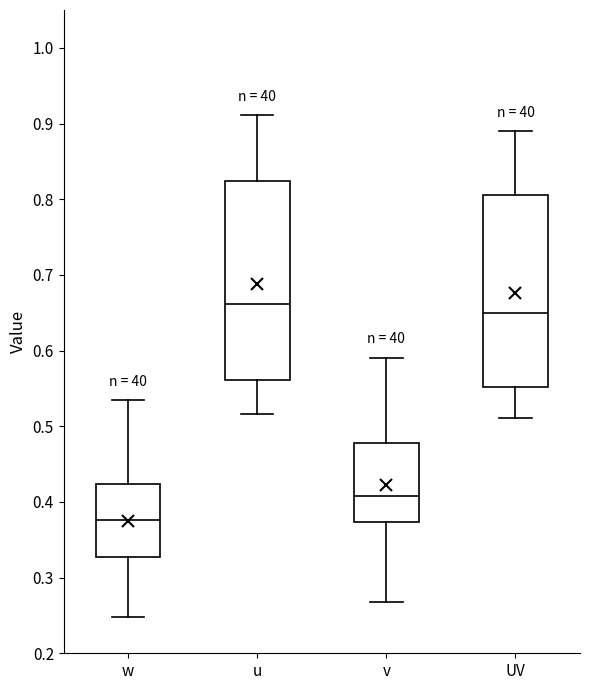

Reading left to right, read every box against the y-axis: the position of its median line, the range the box covers, and the ends of its whiskers. The values are not printed on the chart, so give them approximately, as read against the axis.

w: median 0.38, box 0.33 to 0.42, whiskers 0.25 to 0.53
u: median 0.66, box 0.56 to 0.82, whiskers 0.52 to 0.91
v: median 0.41, box 0.37 to 0.48, whiskers 0.27 to 0.59
UV: median 0.65, box 0.55 to 0.81, whiskers 0.51 to 0.89